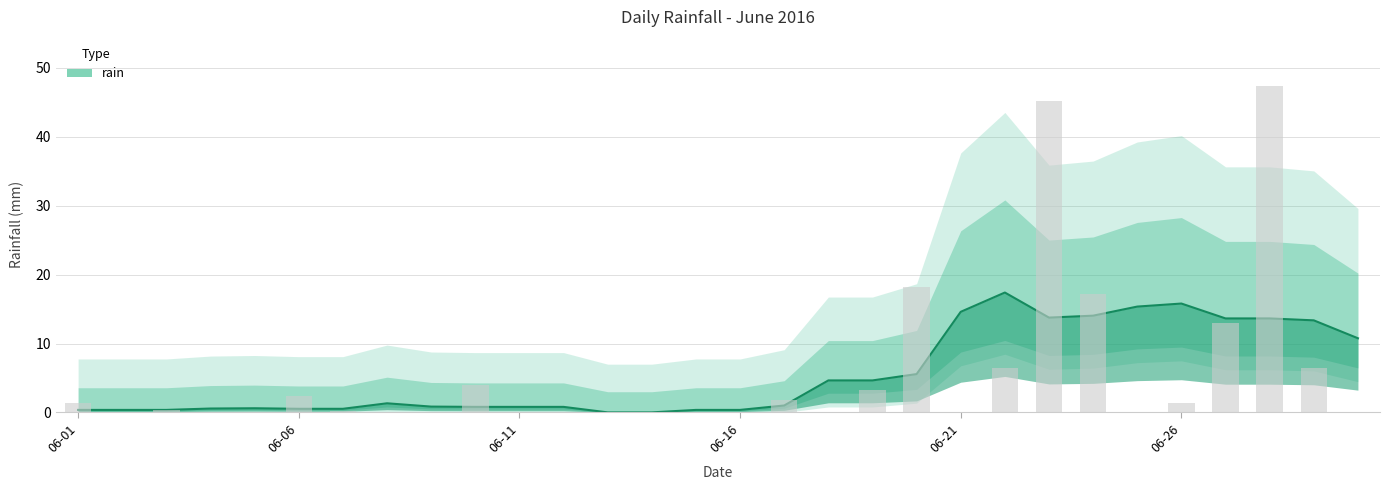

The value at 2016-06-12 is -23.8. True or false?

False